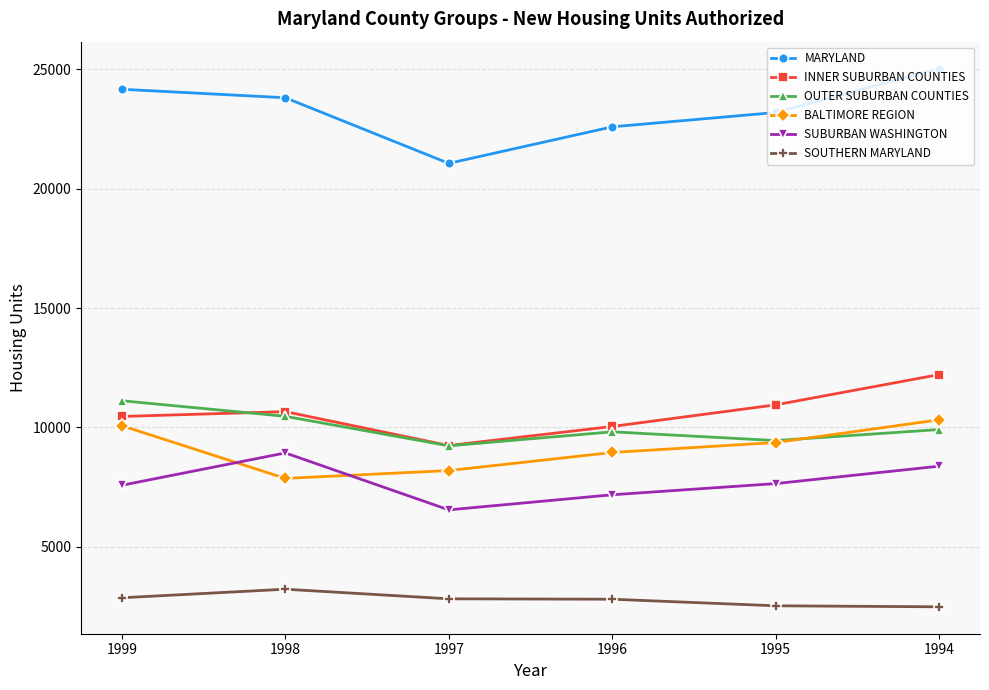

Between 1996 and 1994, which series saw the biggest shift?

MARYLAND